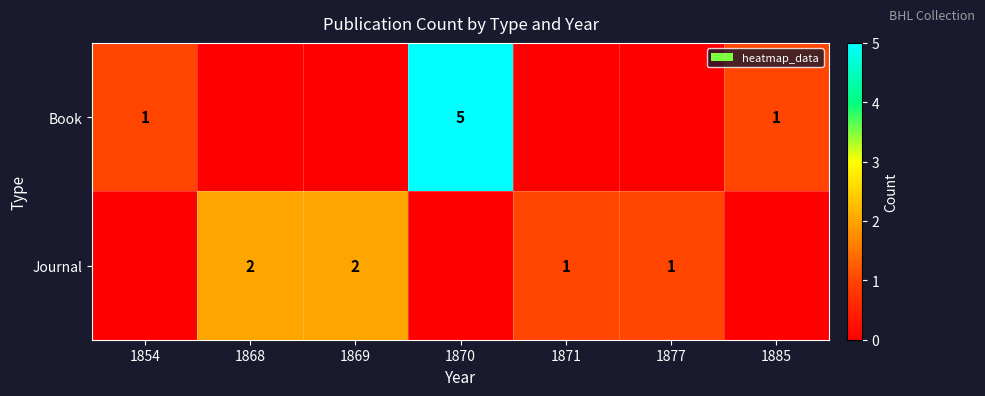

At which category does the chart reach its peak across all series?

1870